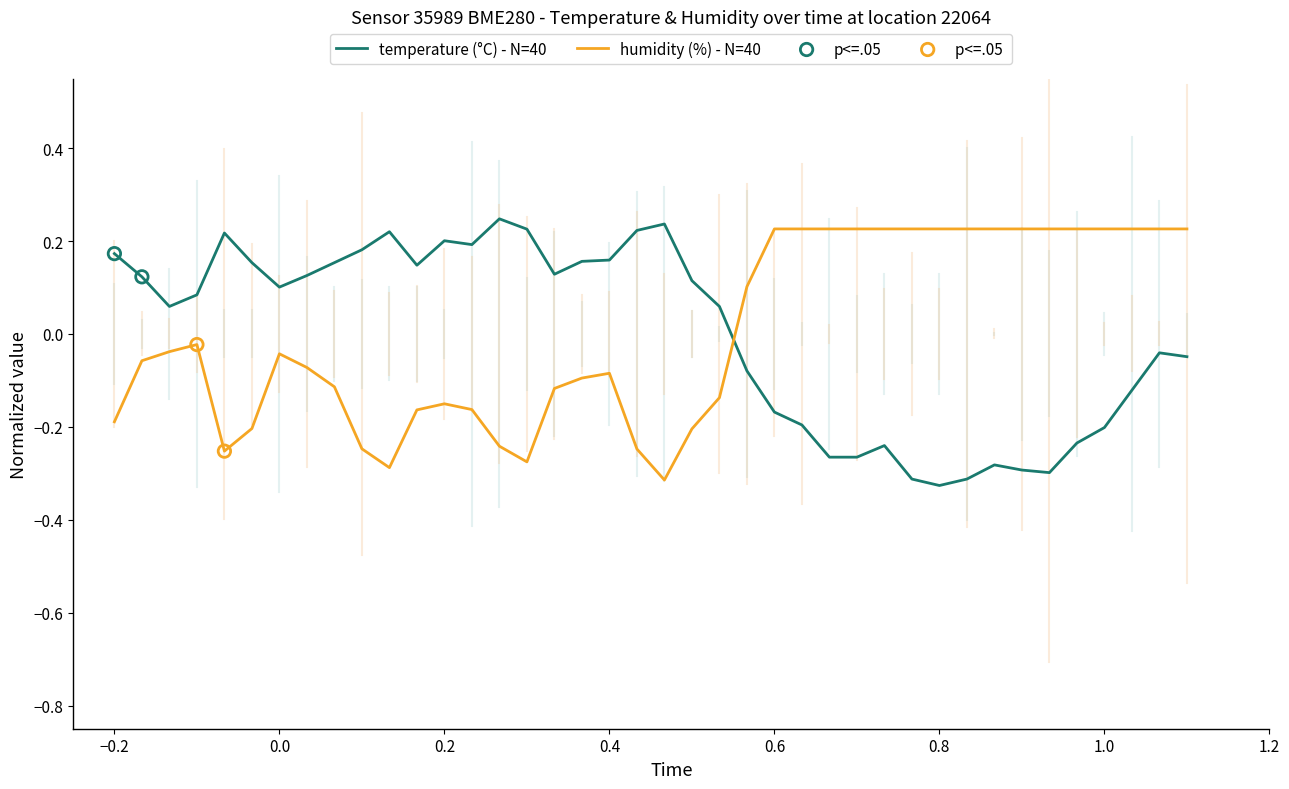

How many intersections are there between temperature (°C) - N=40 and humidity (%) - N=40?

1